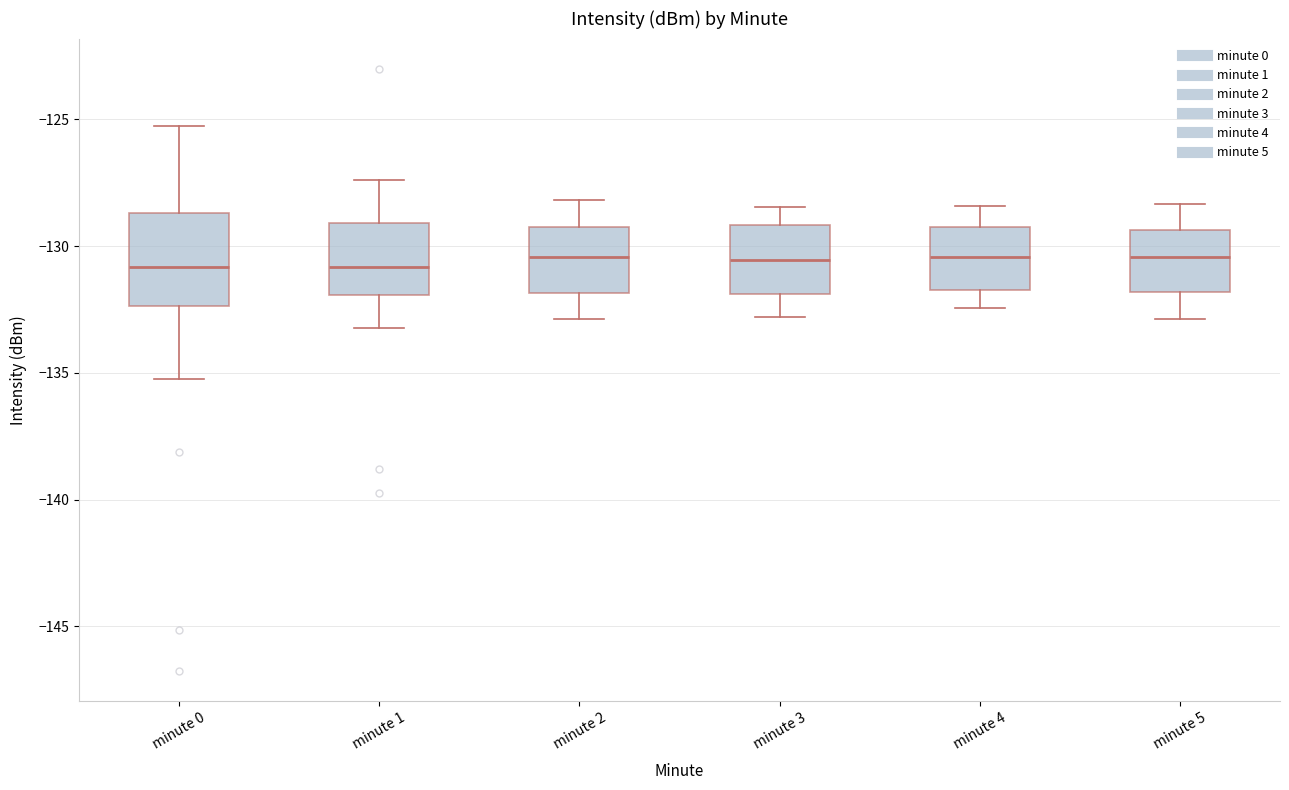

Comparing the boxes themselves (not the whiskers), which one is the tallest?

minute 0